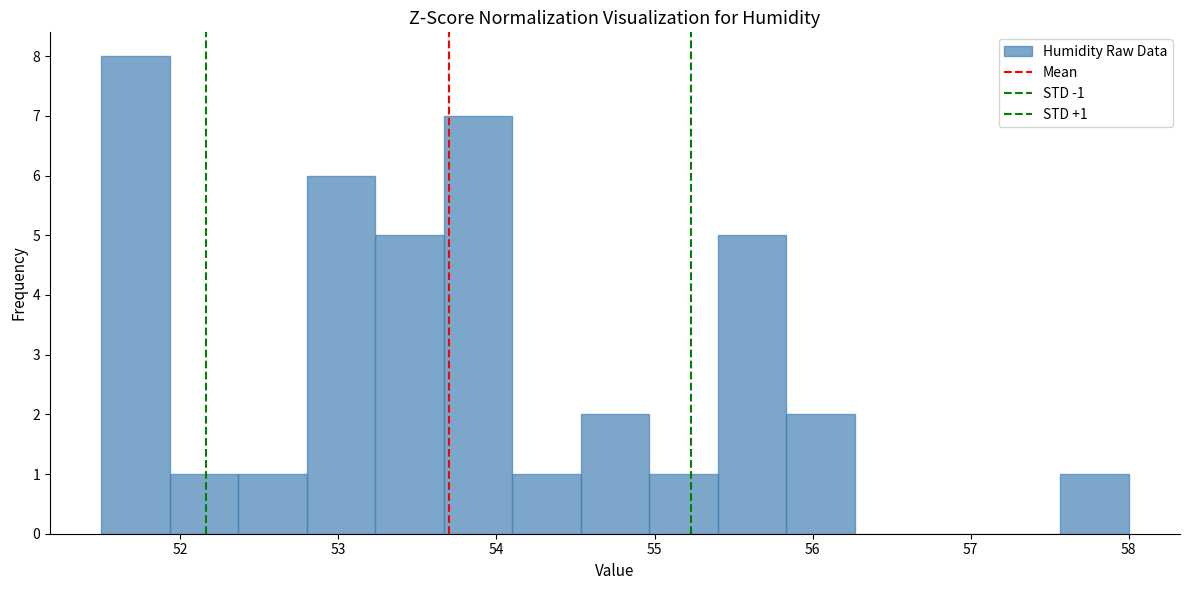

Over which range of the x-axis is the bar tallest?

51.5 to 51.9